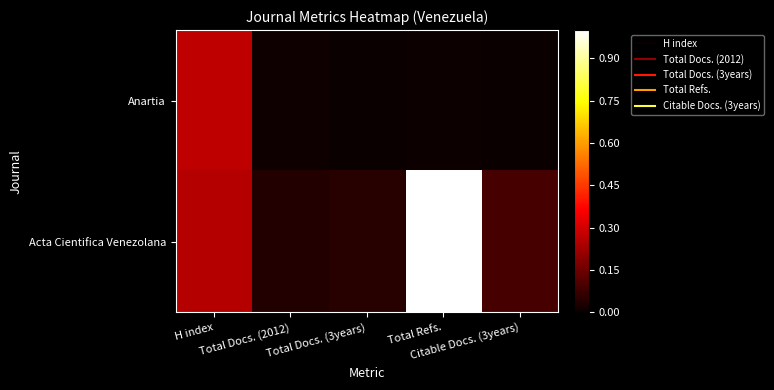

Reading right to left, what are all the values shown in this chart?

Anartia: Citable Docs. (3years)=0.0	Total Refs.=0.0	Total Docs. (3years)=0.0	Total Docs. (2012)=0.0	H index=0.3
Acta Cientifica Venezolana: Citable Docs. (3years)=0.1	Total Refs.=1.0	Total Docs. (3years)=0.0	Total Docs. (2012)=0.0	H index=0.3